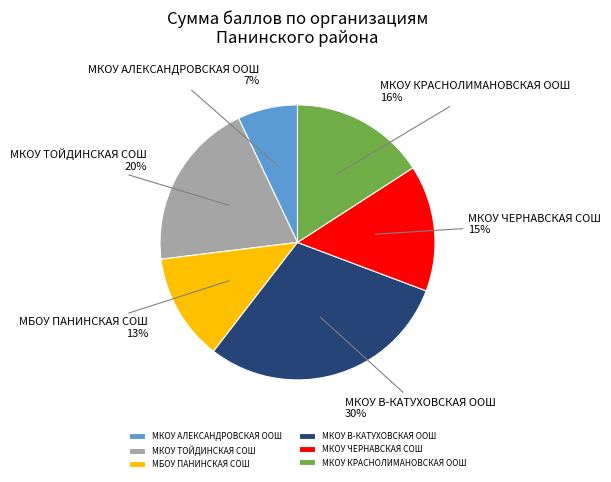

Which slice is the largest?

МКОУ В-КАТУХОВСКАЯ ООШ